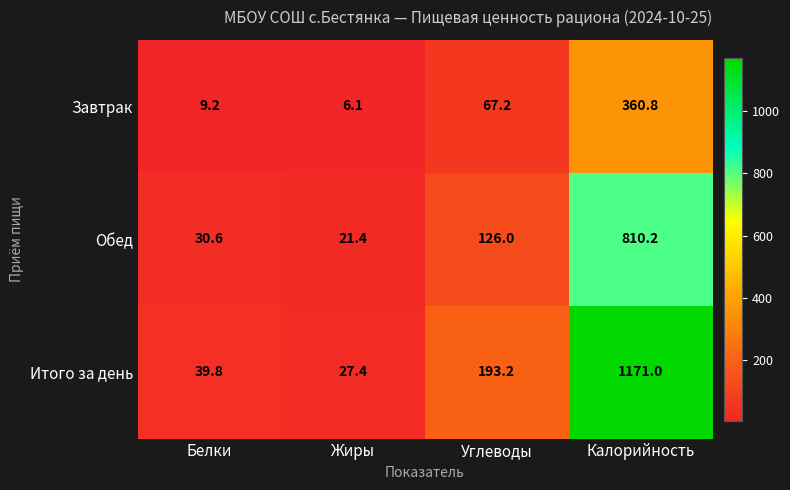

Is it true that Завтрак equals 40.5 at Углеводы?

False